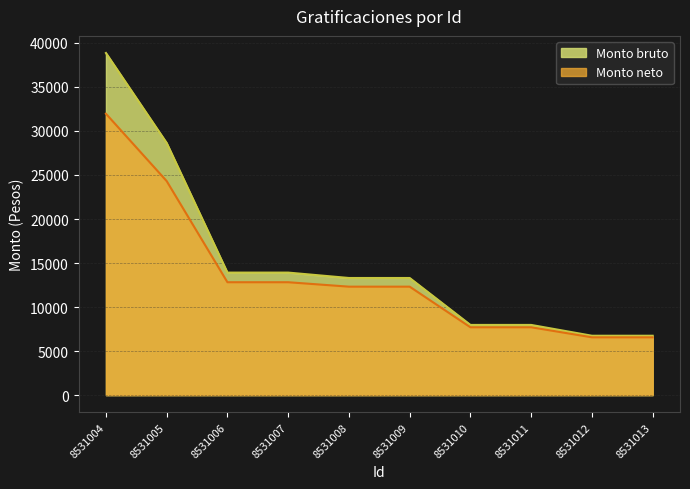

What is the sum of the Monto neto values at 8531008 and 8531005?

36623